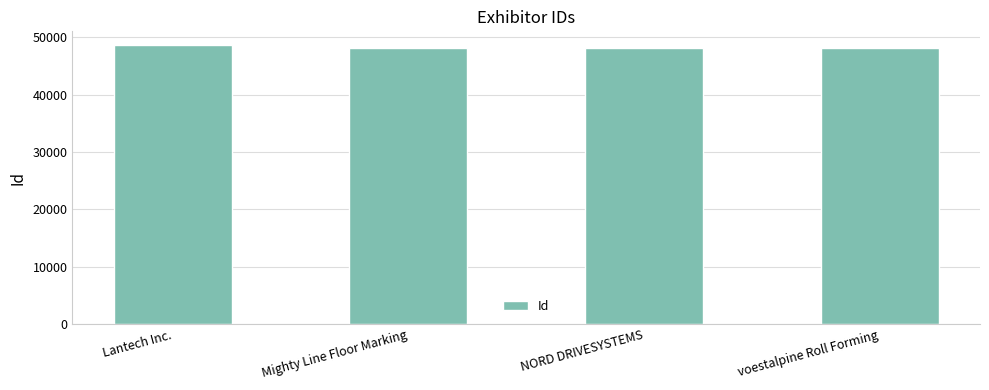

What is the ratio of the value at Lantech Inc. to the value at voestalpine Roll Forming?

1.0